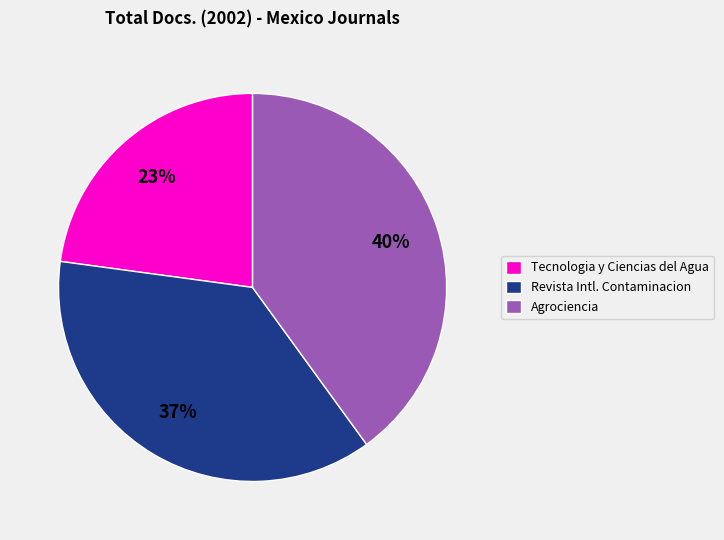

To the nearest percent, what portion does Revista Intl. Contaminacion represent?

37%